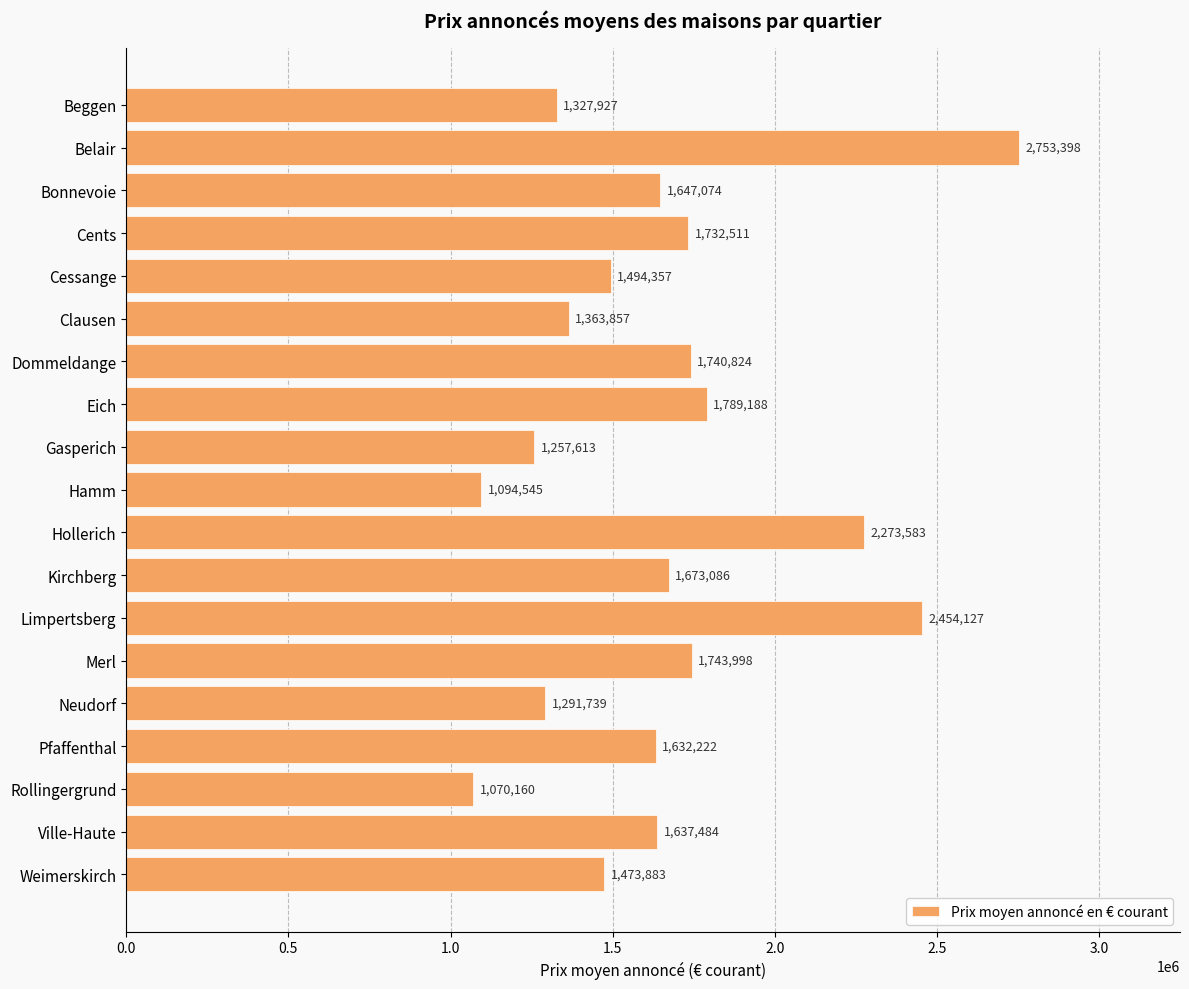

How many bars are there in total?

19